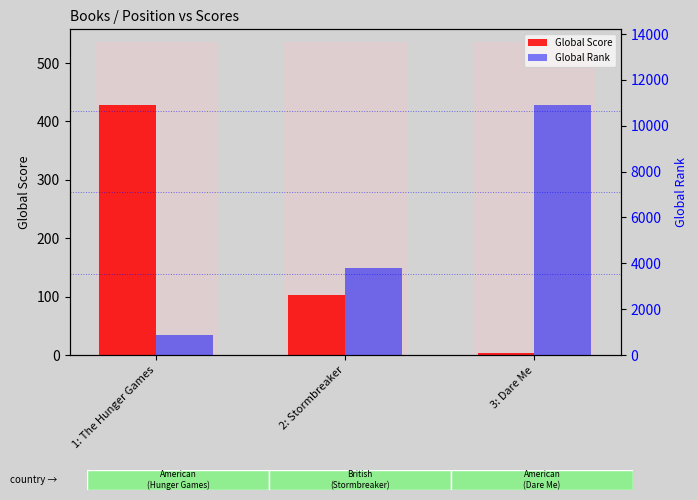

Where is Global Score nearest to the value 216?

2: Stormbreaker